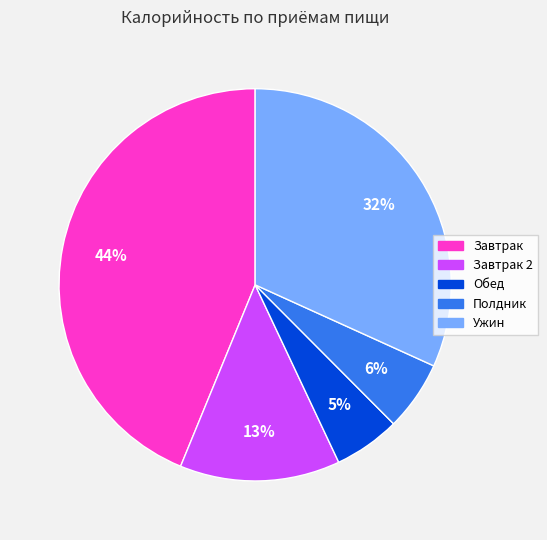

Combined, do Полдник and Ужин account for over 50%?

No